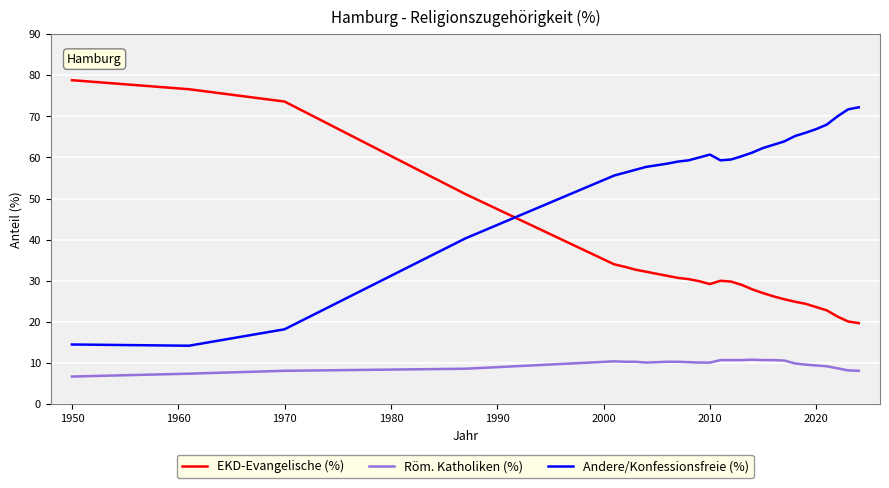

What is the difference between the maximum and minimum values in the EKD-Evangelische (%) series?

59.1